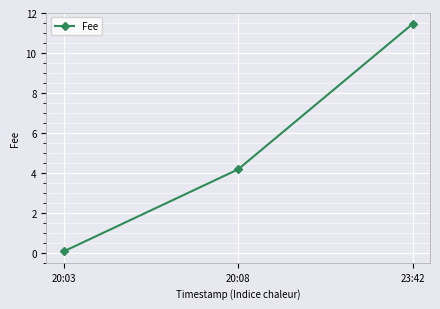

Reading right to left, list all the values displayed in this chart.

11.5	4.2	0.1